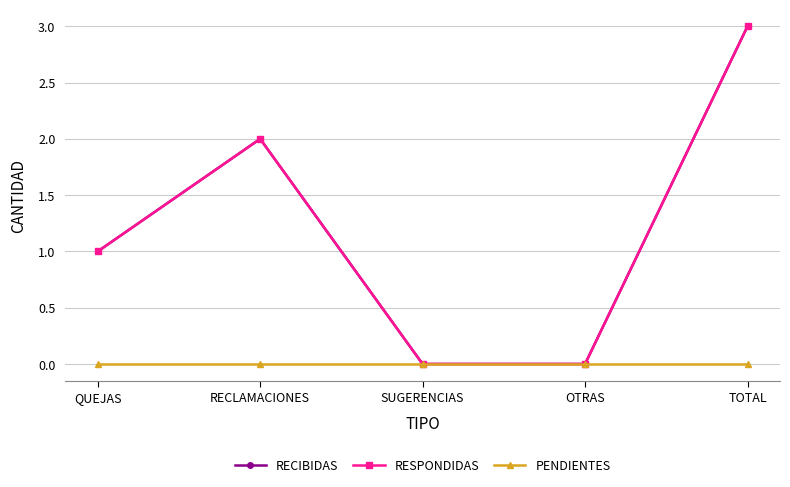

Does the chart have visible grid lines?

Yes